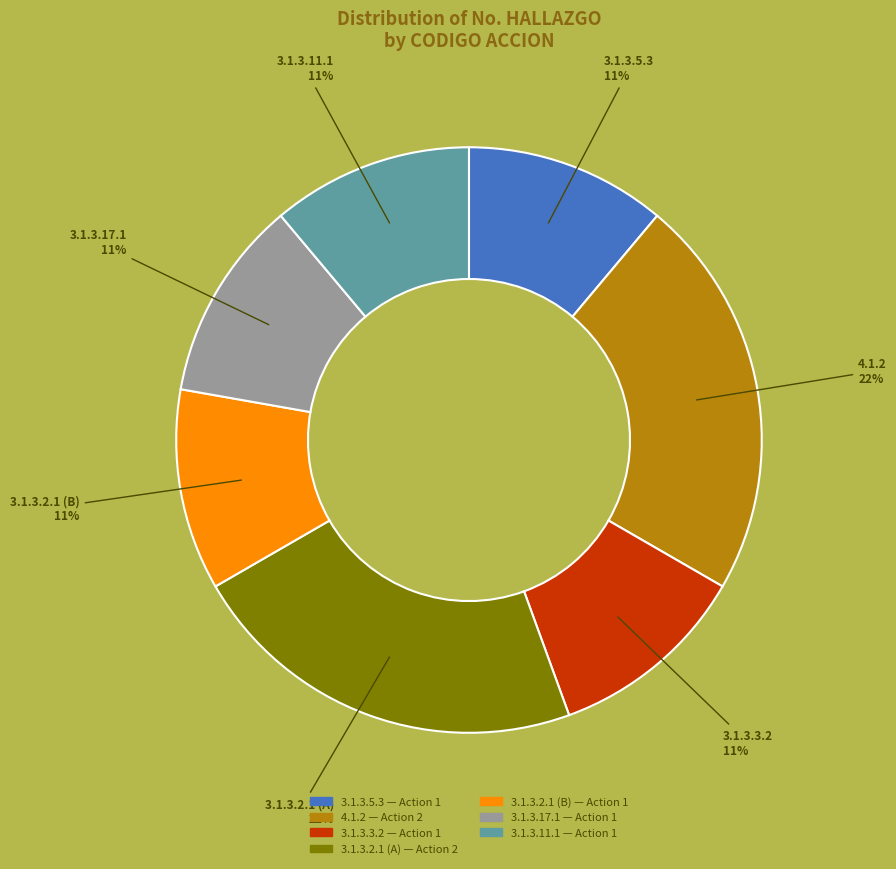

Is there any slice that represents more than half of the pie?

No